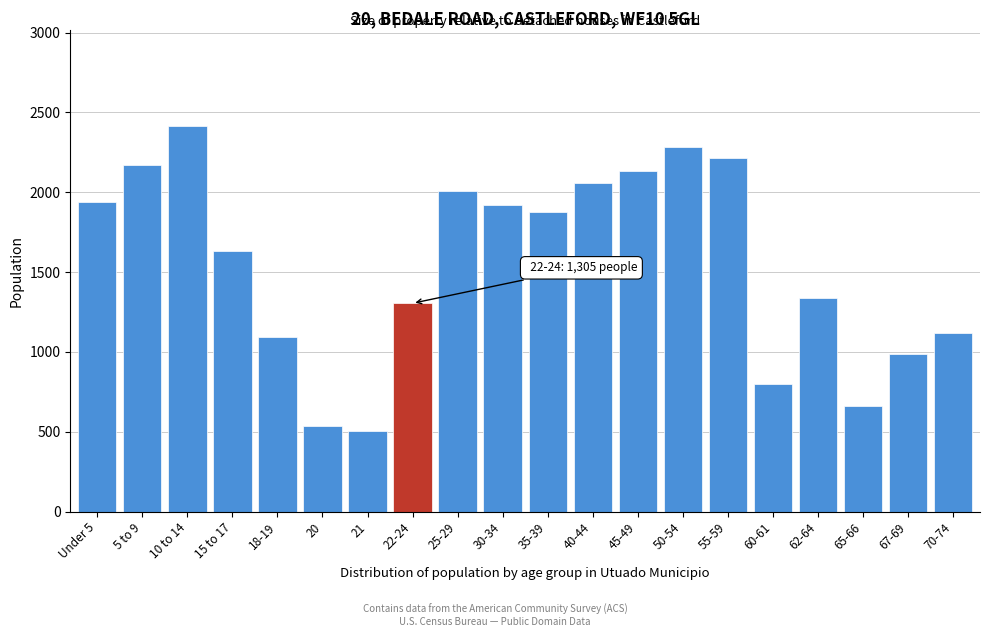

Reading left to right, list all the values displayed in this chart.

1939	2170	2415	1630	1093	534	507	1305	2008	1920	1878	2060	2131	2282	2212	798	1339	662	988	1119